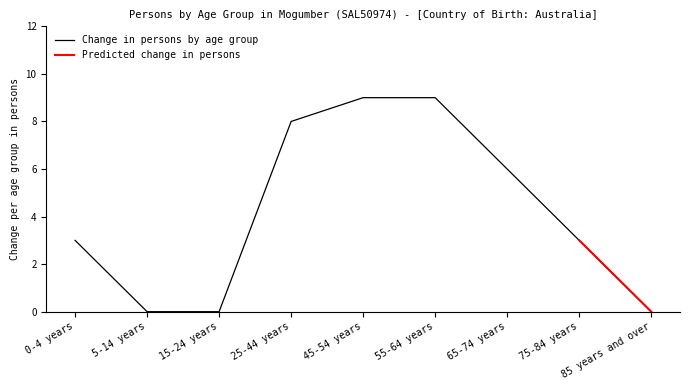

How many data points does each series have?

9